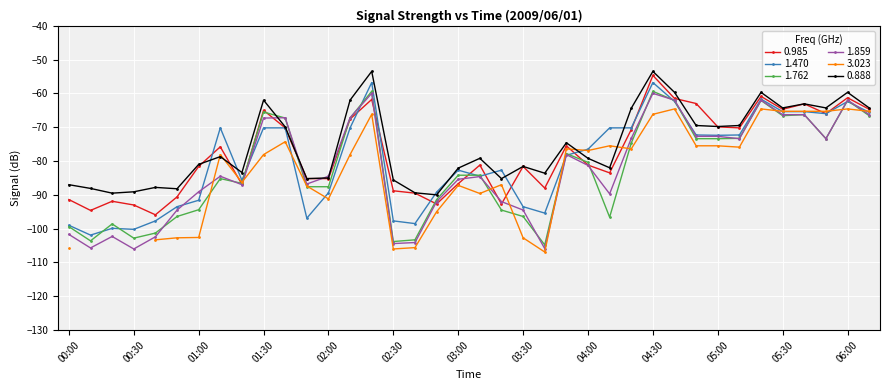

What position from the left is 02:40?

17